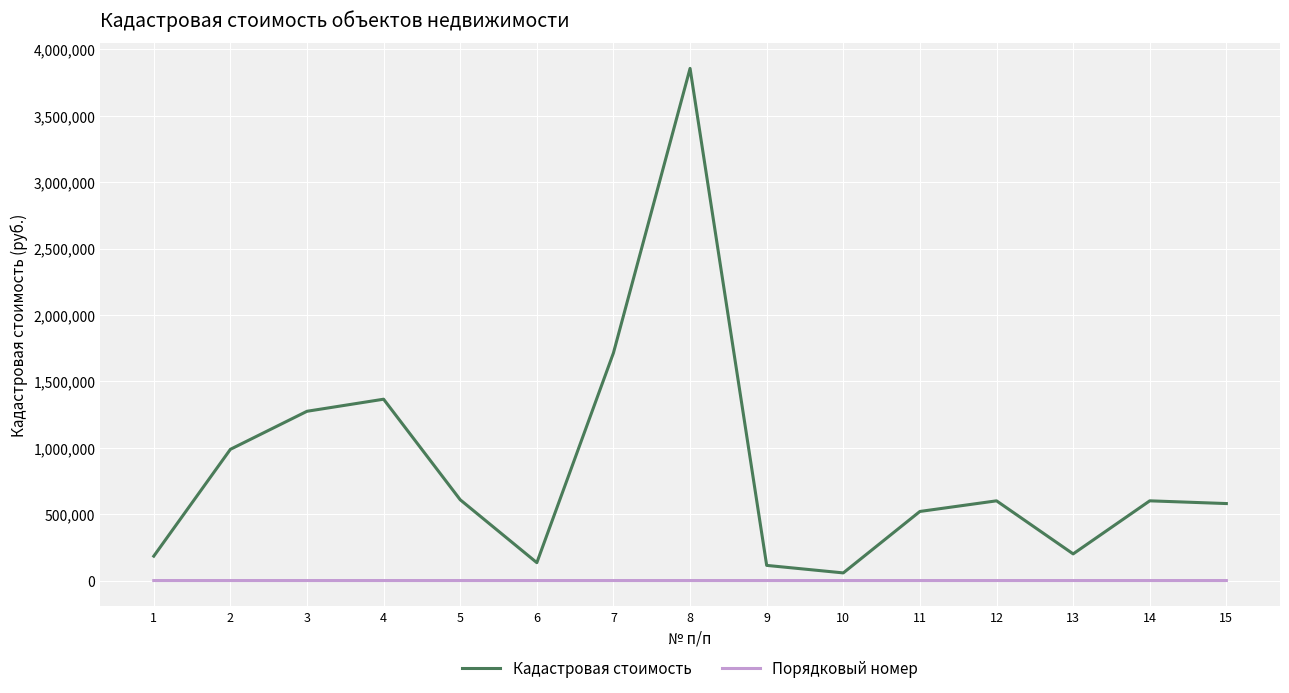

Which series changed the most between 2 and 15?

Кадастровая стоимость